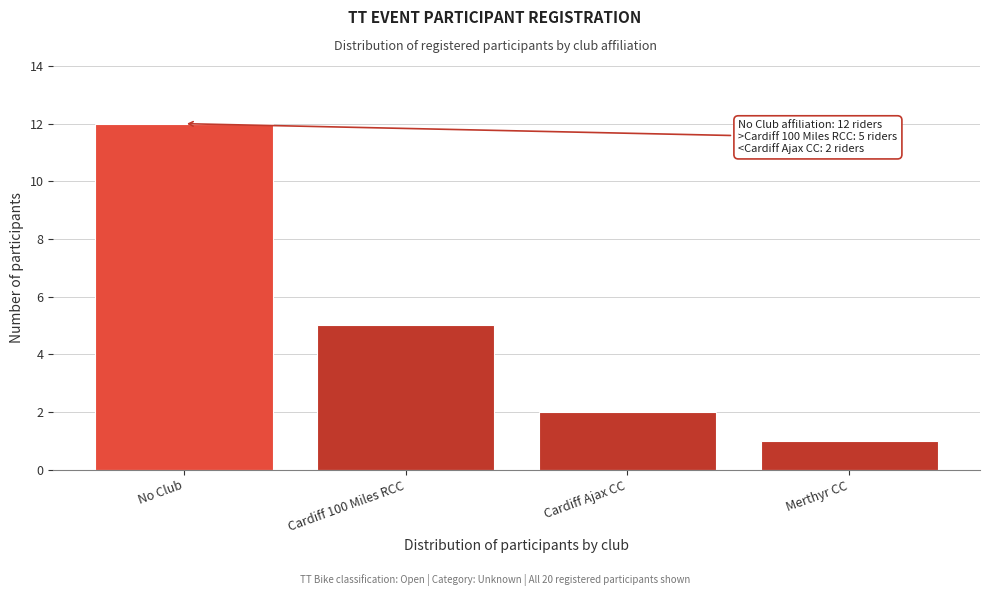

Reading right to left, what are all the values shown in this chart?

Merthyr CC=1	Cardiff Ajax CC=2	Cardiff 100 Miles RCC=5	No Club=12